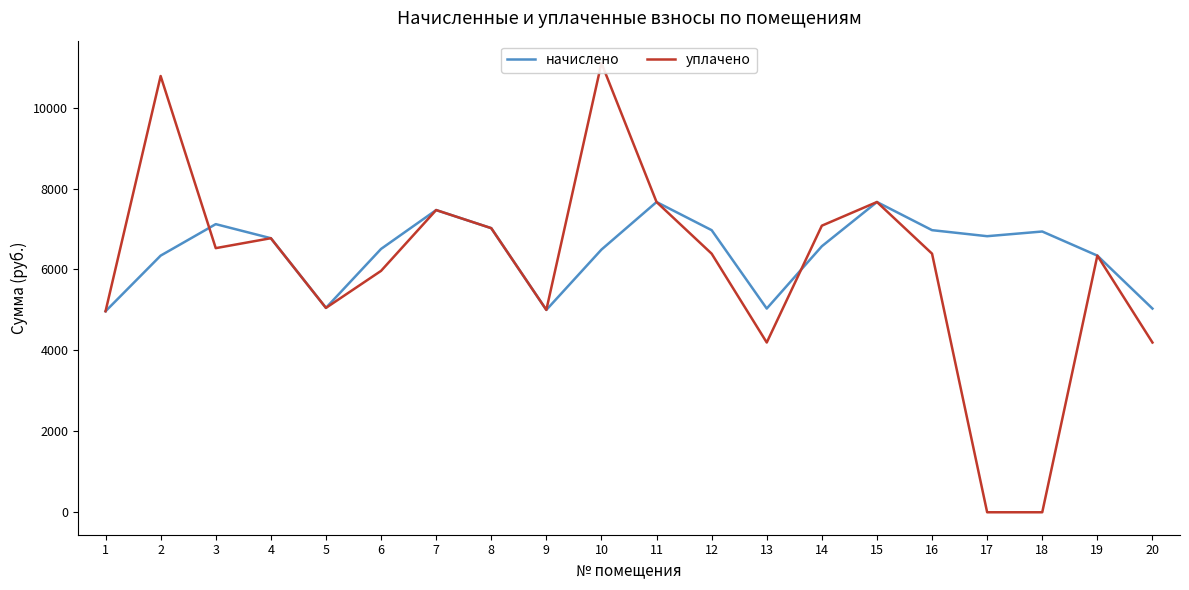

How many data points in уплачено are above 6390?

11